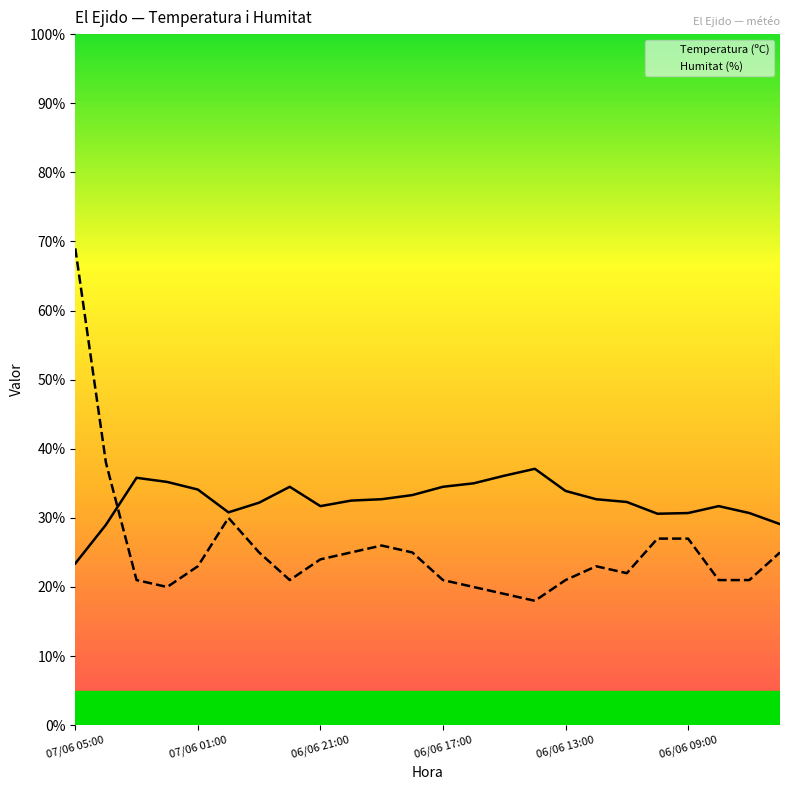

At 21, list the series in order from smallest to largest.

Humitat (%), Temperatura (ºC)